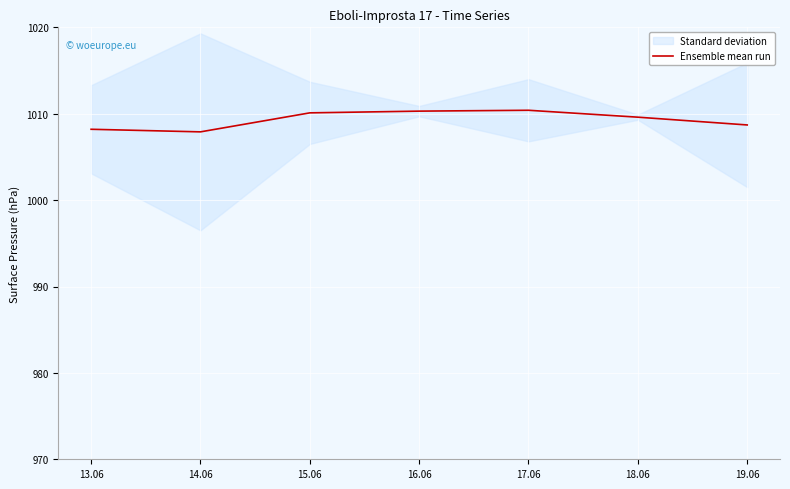

Reading right to left, what are all the values shown in this chart?

1008.7	1009.6	1010.4	1010.3	1010.1	1007.9	1008.2